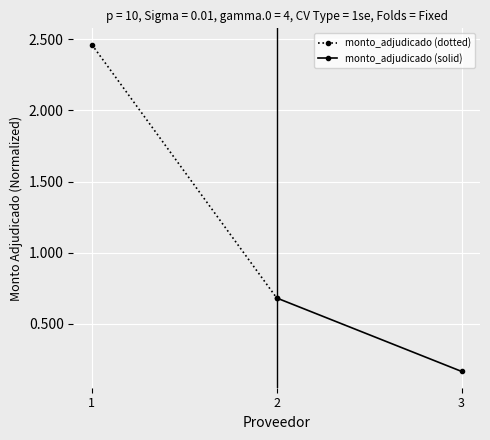

True or false: monto_adjudicado (dotted) has a value of 0.7 at 2.

True